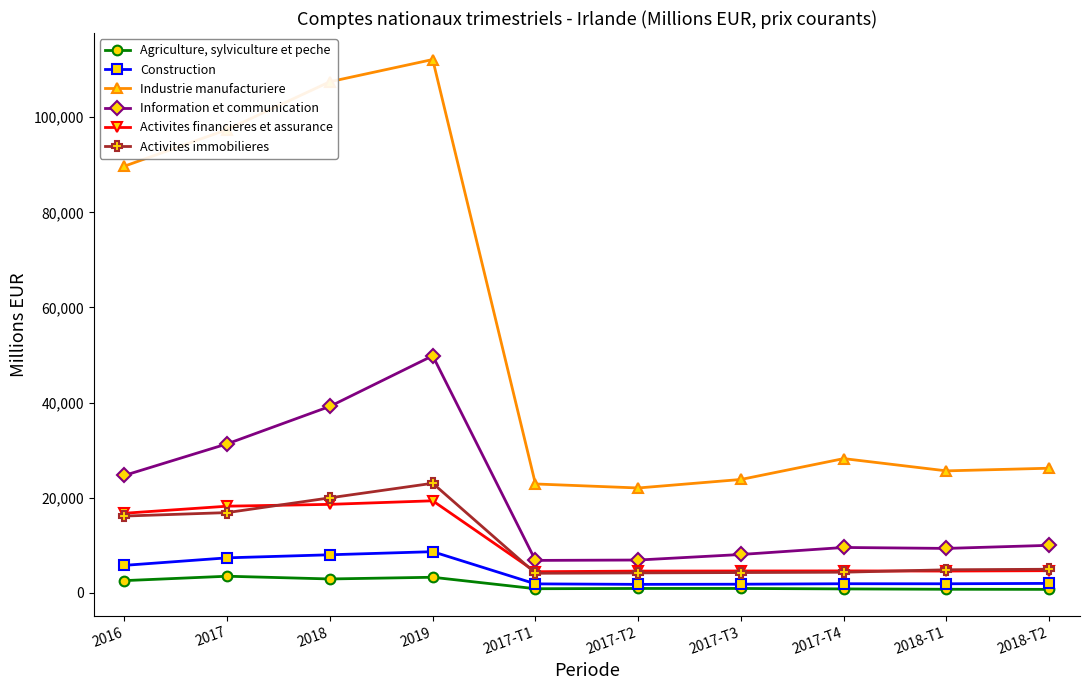

True or false: Agriculture, sylviculture et peche and Industrie manufacturiere intersect in this chart.

False